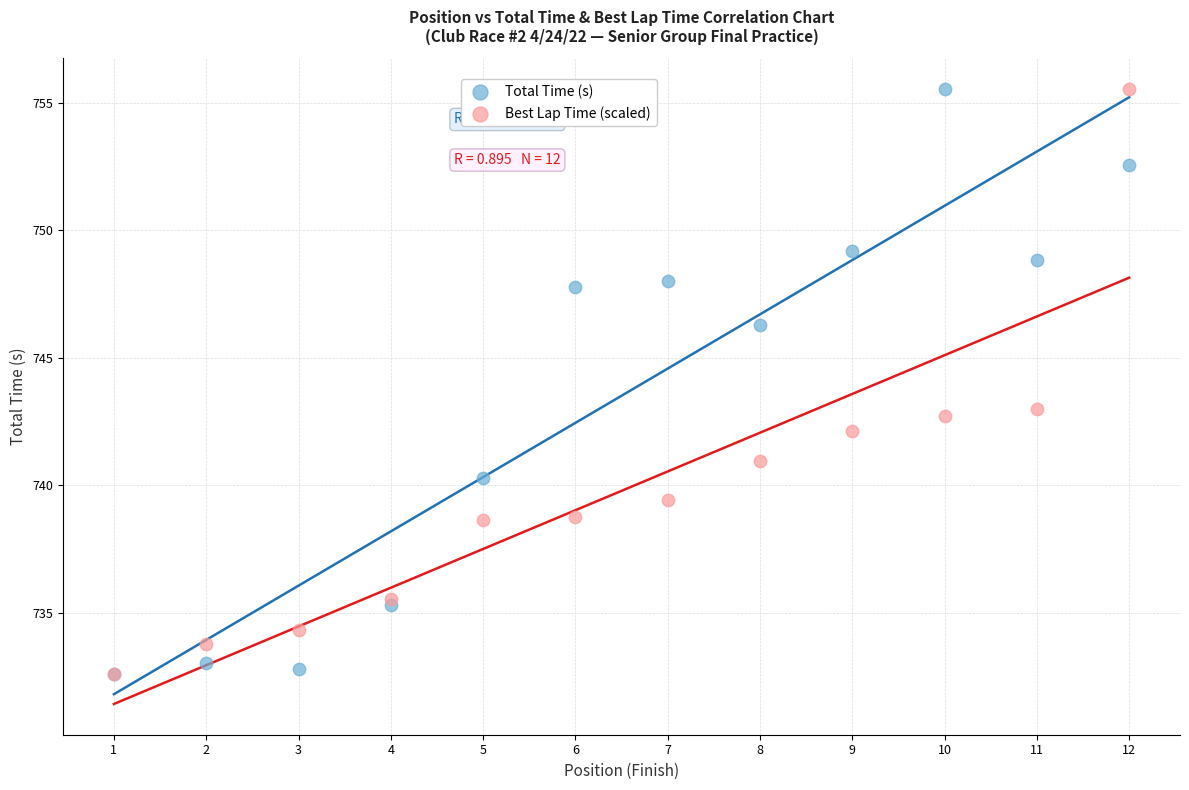

In the Total Time (s) series, what Y value is closest to 744?

746.3